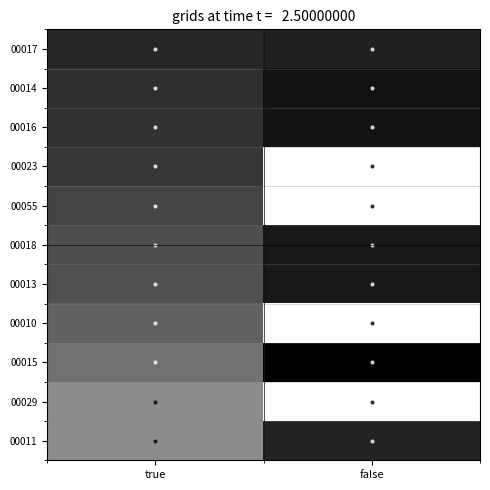

At false, list the series in order from largest to smallest.

00015, 00014, 00016, 00018, 00013, 00017, 00011, 00029, 00010, 00055, 00023